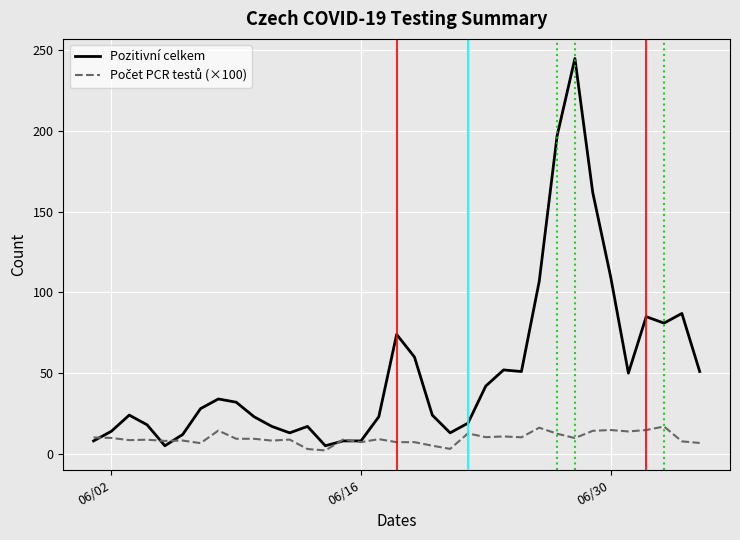

What is the greatest value displayed?

245.0